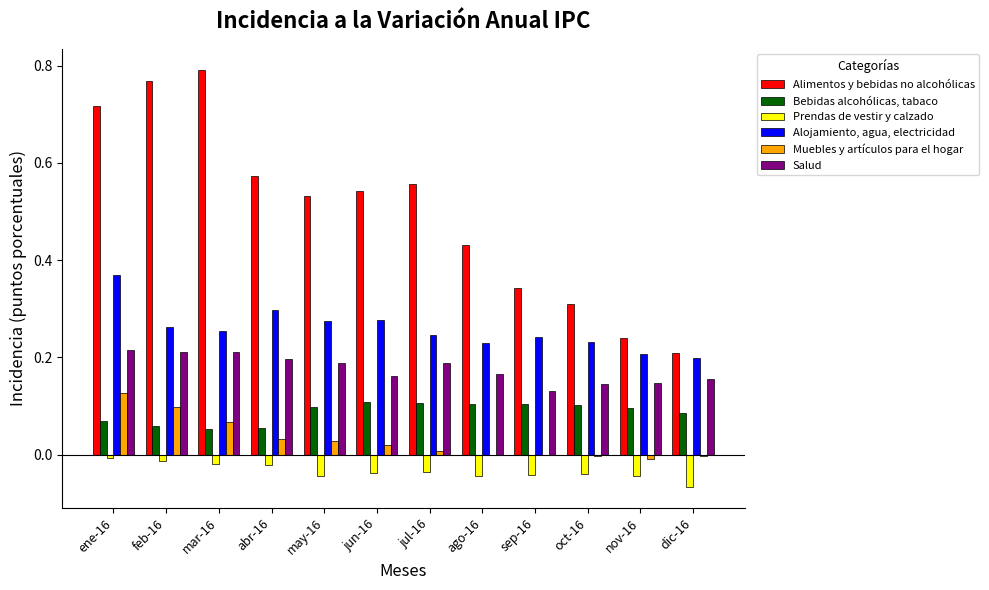

Between jun-16 and dic-16, which series saw the biggest shift?

Alimentos y bebidas no alcohólicas